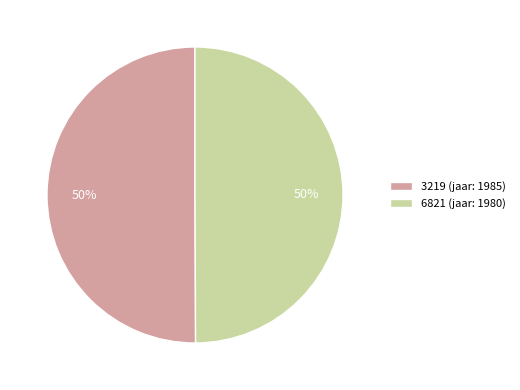

What is the ratio of the value at 3219 to the value at 6821?

1.0